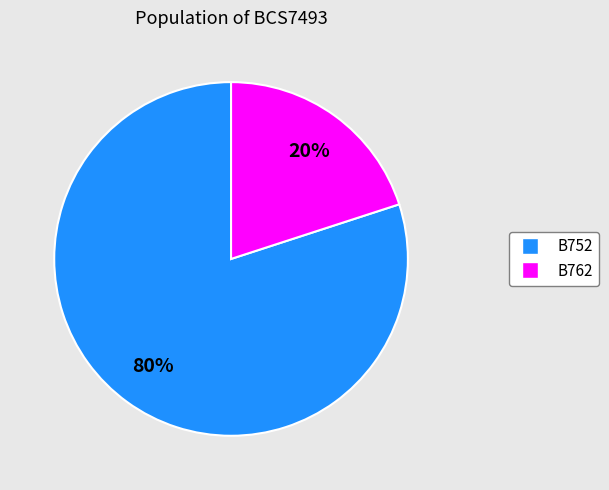

Does B762 represent more than half of the total?

No